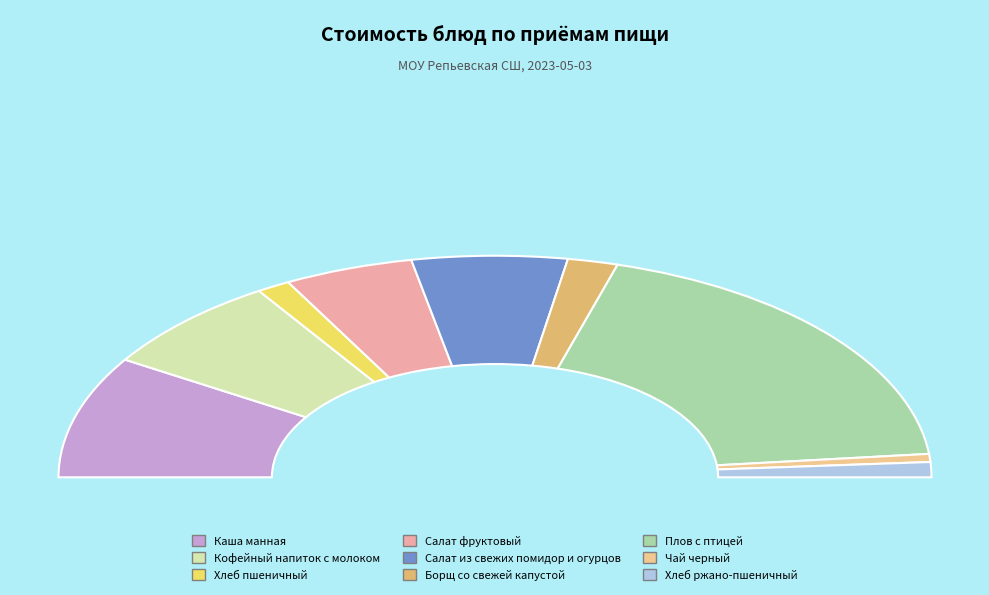

To the nearest percent, what is the average slice percentage?

11%